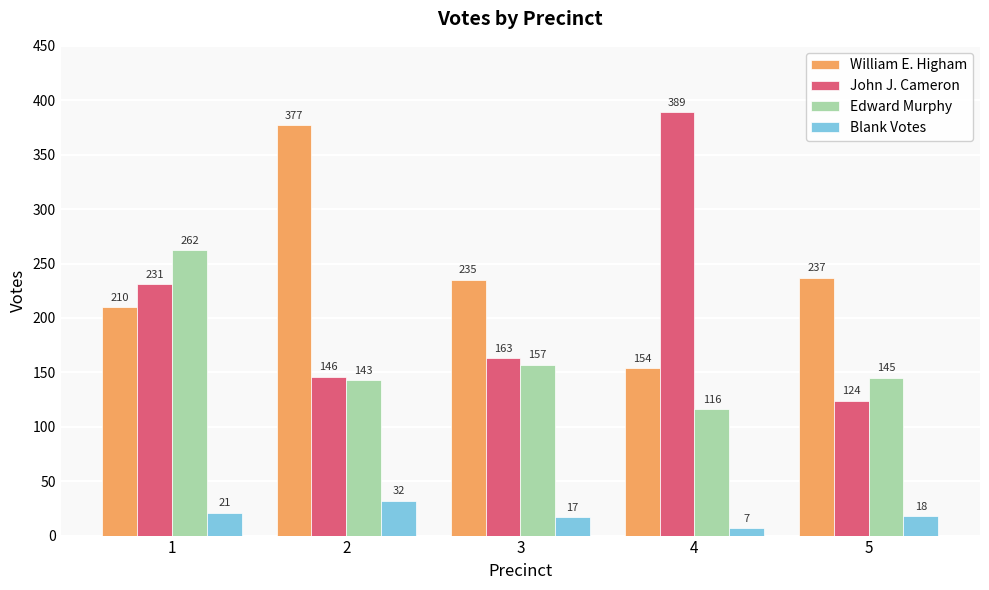

What is the average value of the Blank Votes series?

19